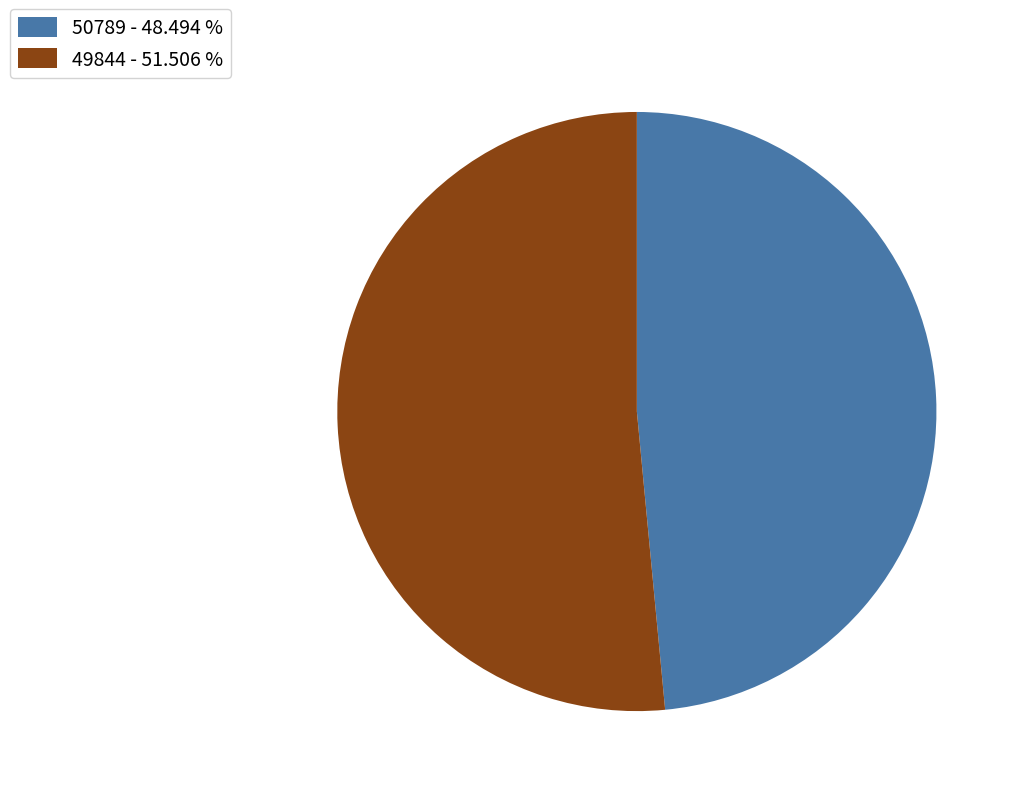

Do 50789 - 48.494 % and 49844 - 51.506 % together represent more than half of the pie?

Yes